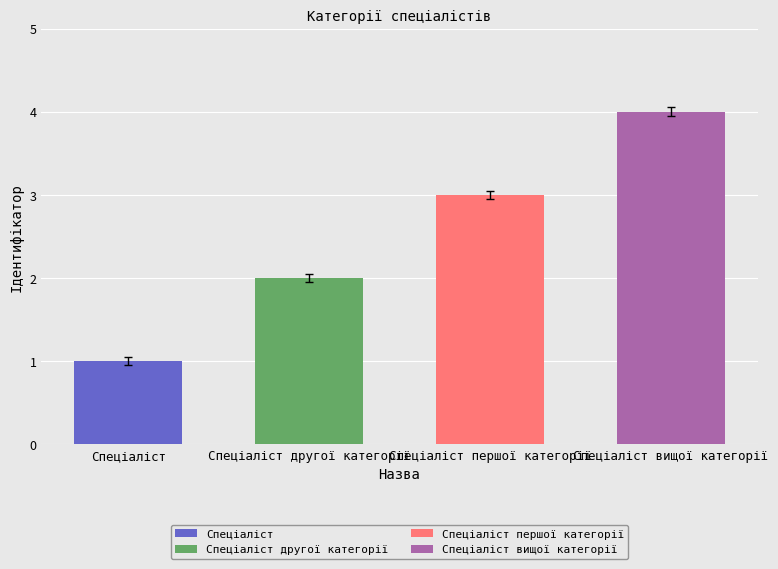

What value does the data have at Спеціаліст другої категорії?

2